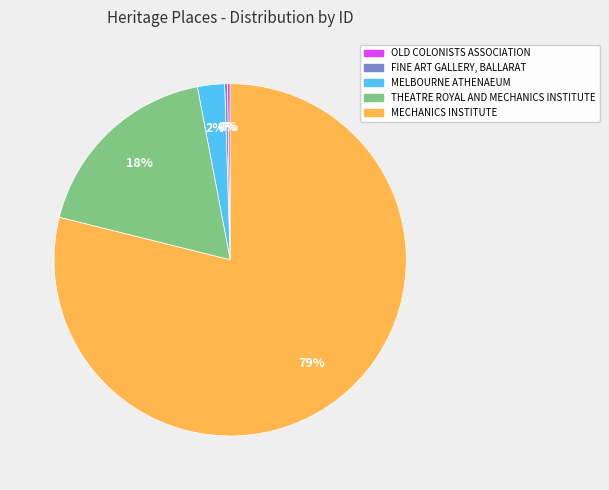

True or false: MECHANICS INSTITUTE accounts for 85% of the total.

False